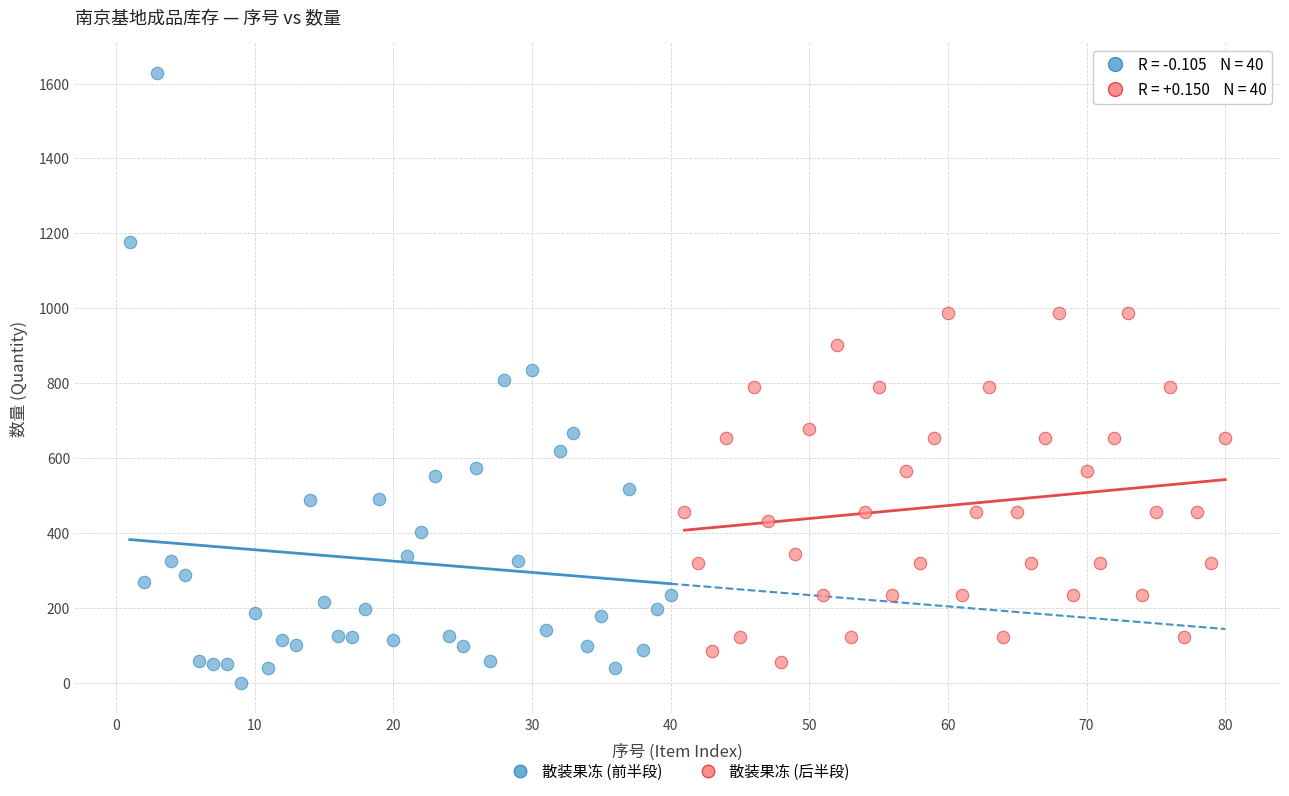

Which series reaches the maximum Y coordinate?

散装果冻 (前半段)